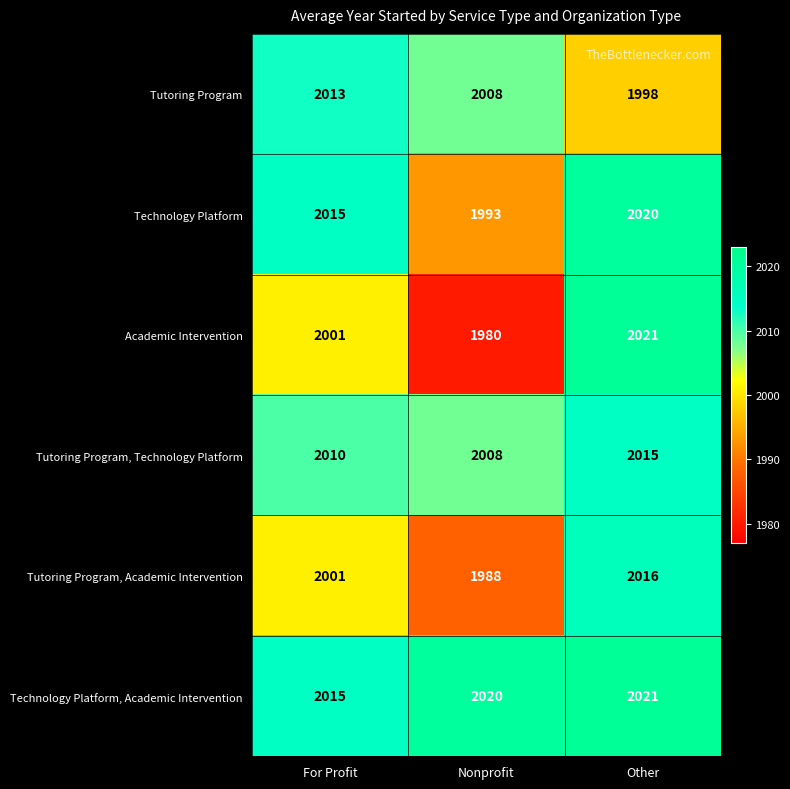

How many data points does each series have?

3